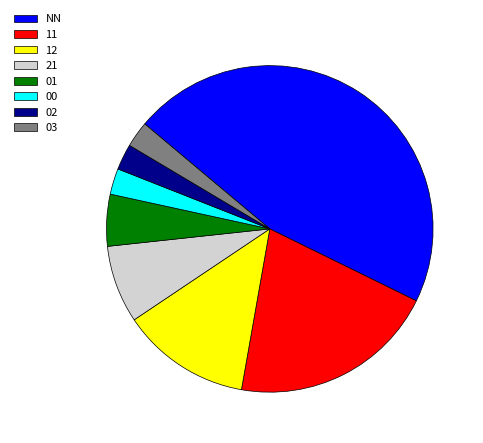

Is there a majority slice in this chart?

No